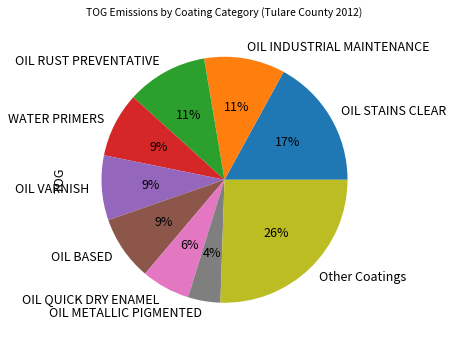

Does any single category account for the majority?

No